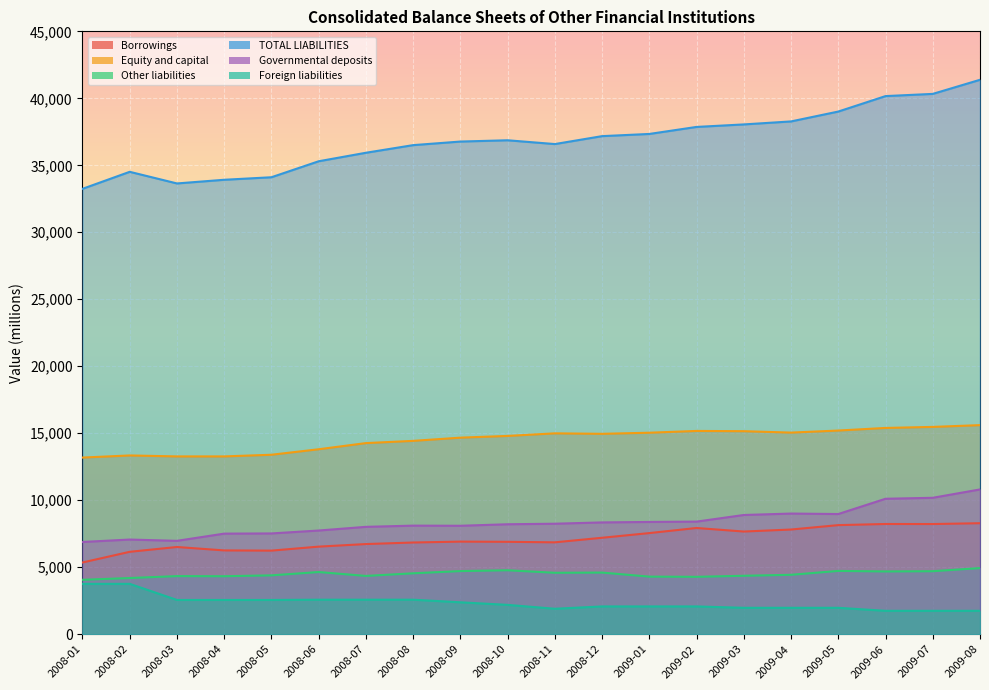

True or false: Equity and capital and TOTAL LIABILITIES intersect in this chart.

False